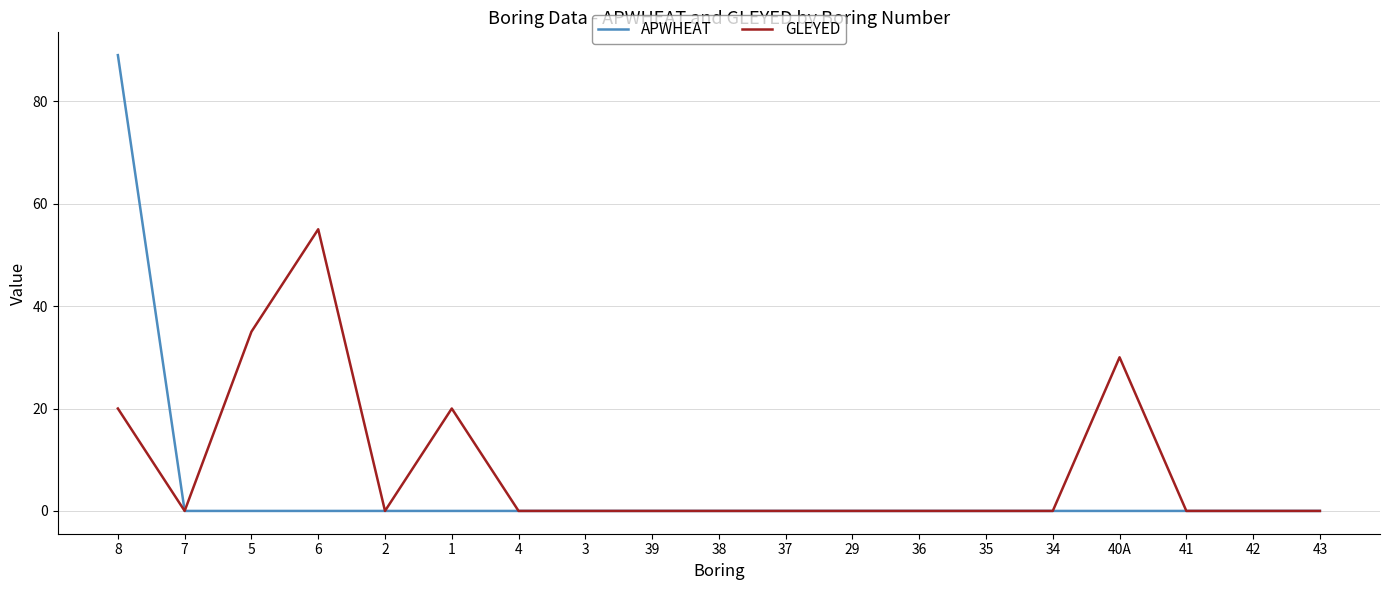

The value of GLEYED at 2 is 0. True or false?

True